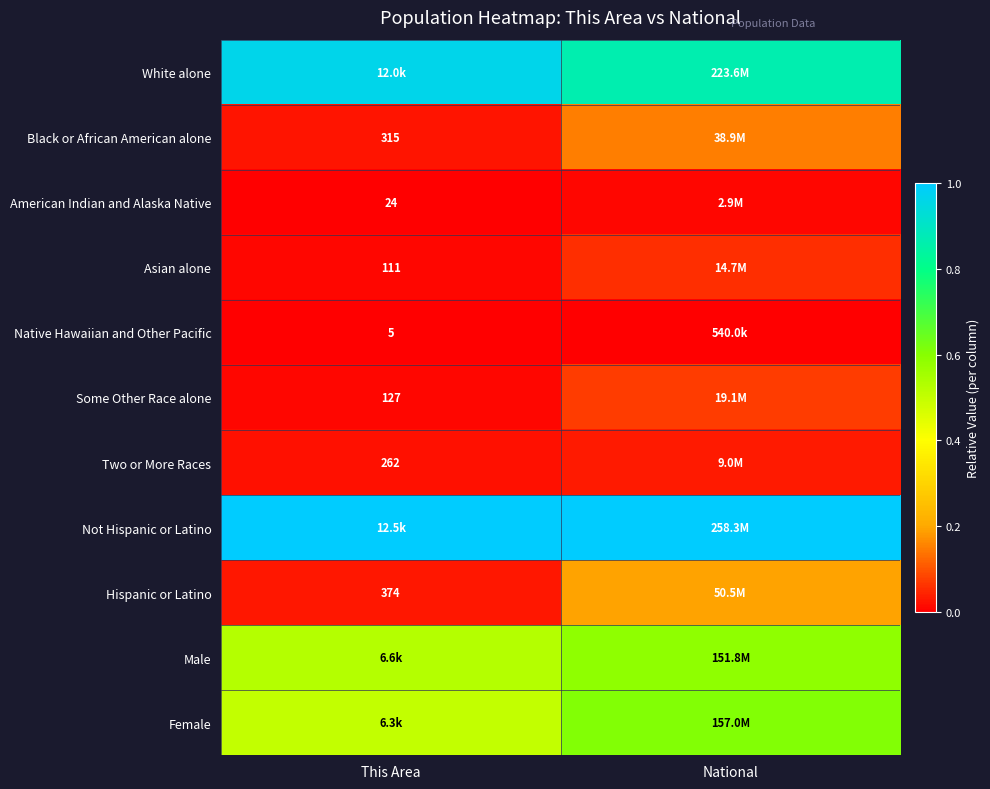

Is it true that Asian alone equals 0.0 at This Area?

False